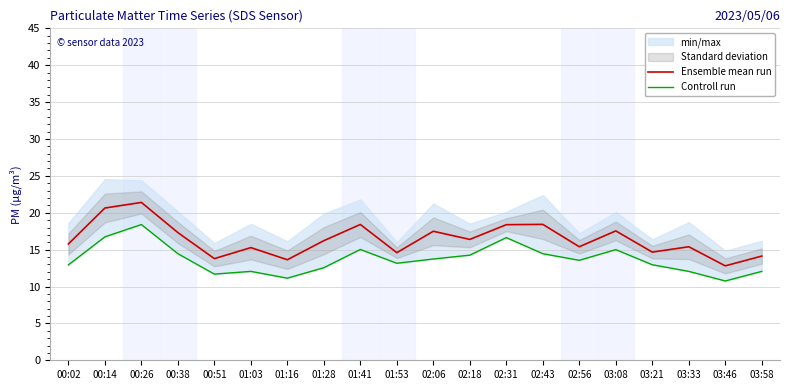

True or false: Controll run has a value of 15.0 at 03:08.

True